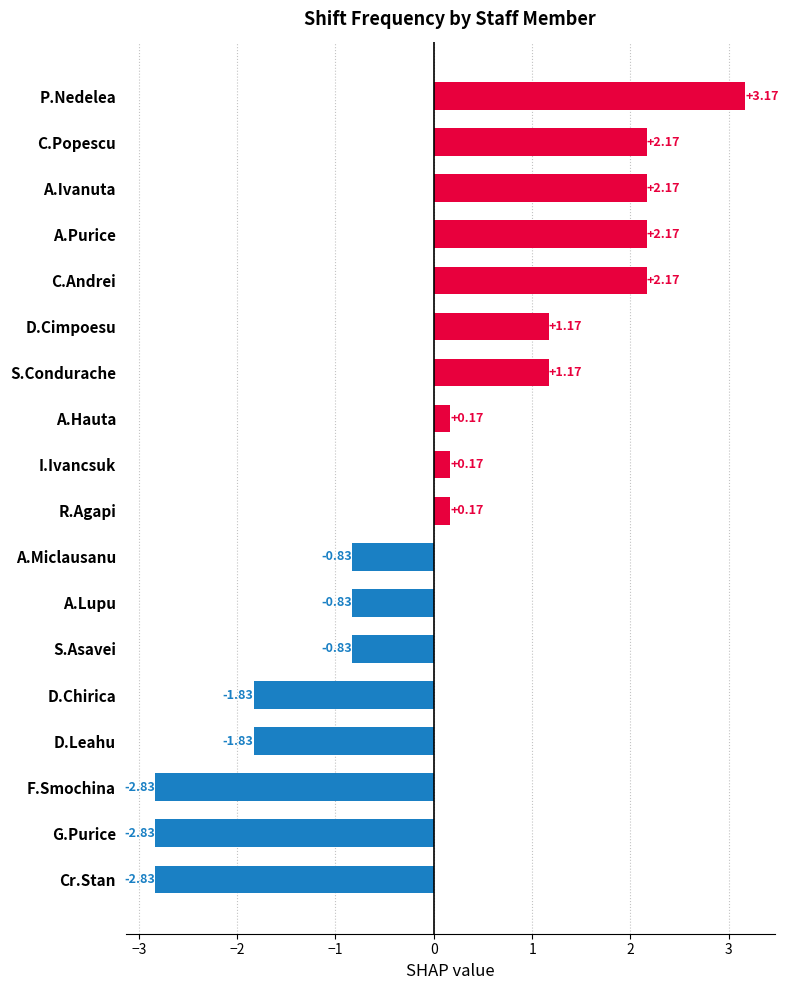

Are the bars horizontal?

Yes